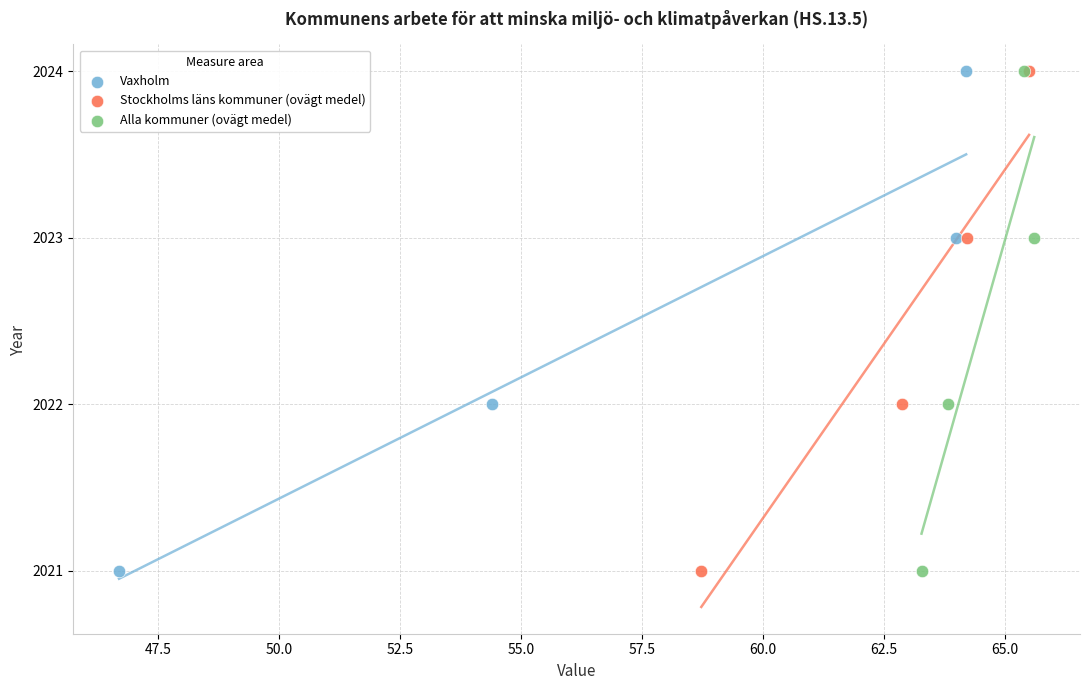

What are all the series names shown in the legend?

Vaxholm, Stockholms läns kommuner (ovägt medel), Alla kommuner (ovägt medel)